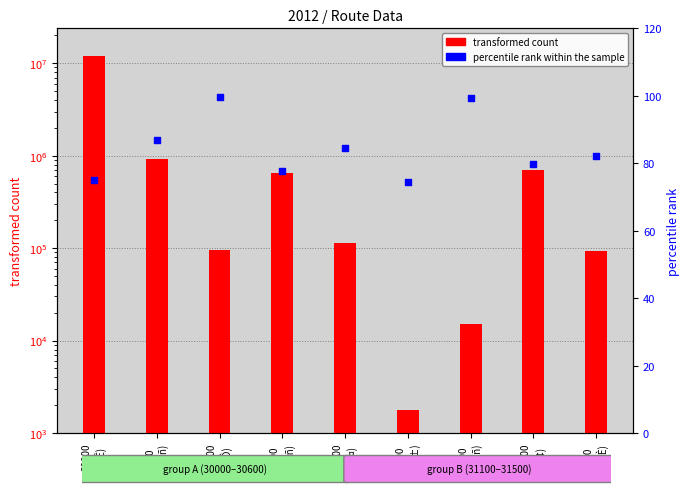

Which series reaches the maximum Y coordinate?

transformed count